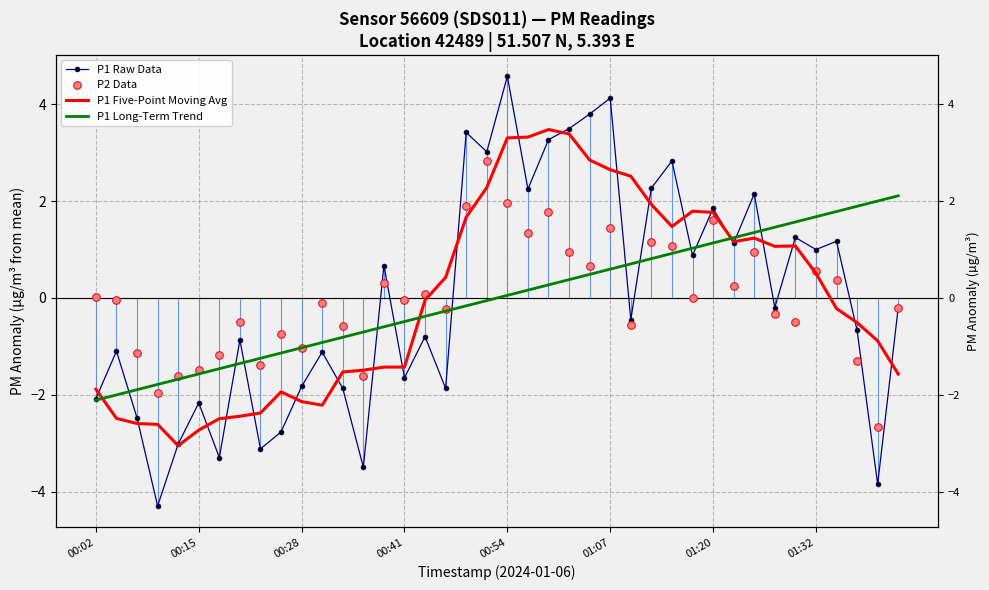

Which series has the largest Y range (max minus min)?

P1 Raw Data